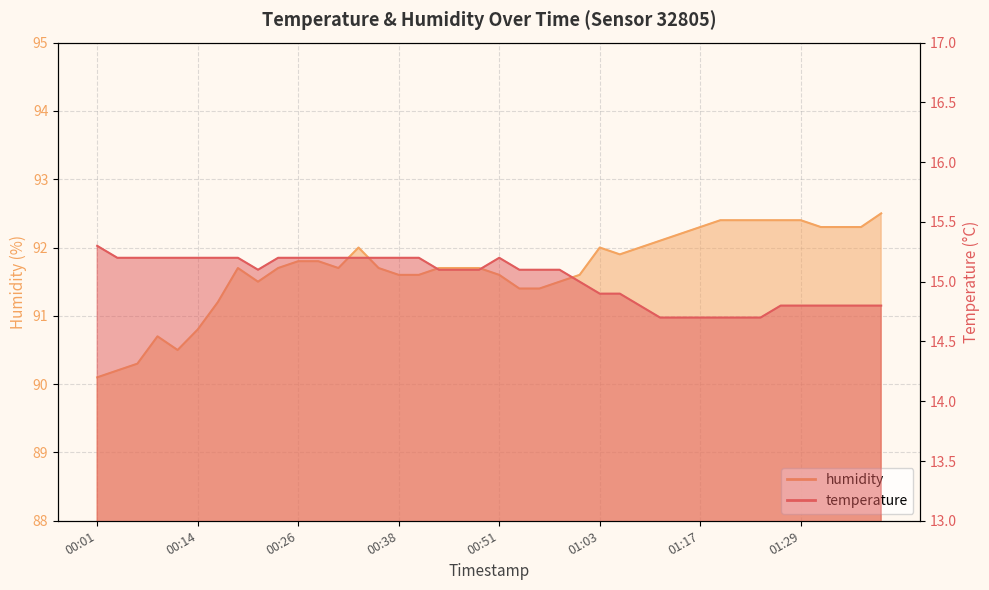

List the series in order of their peak value, lowest first.

temperature, humidity